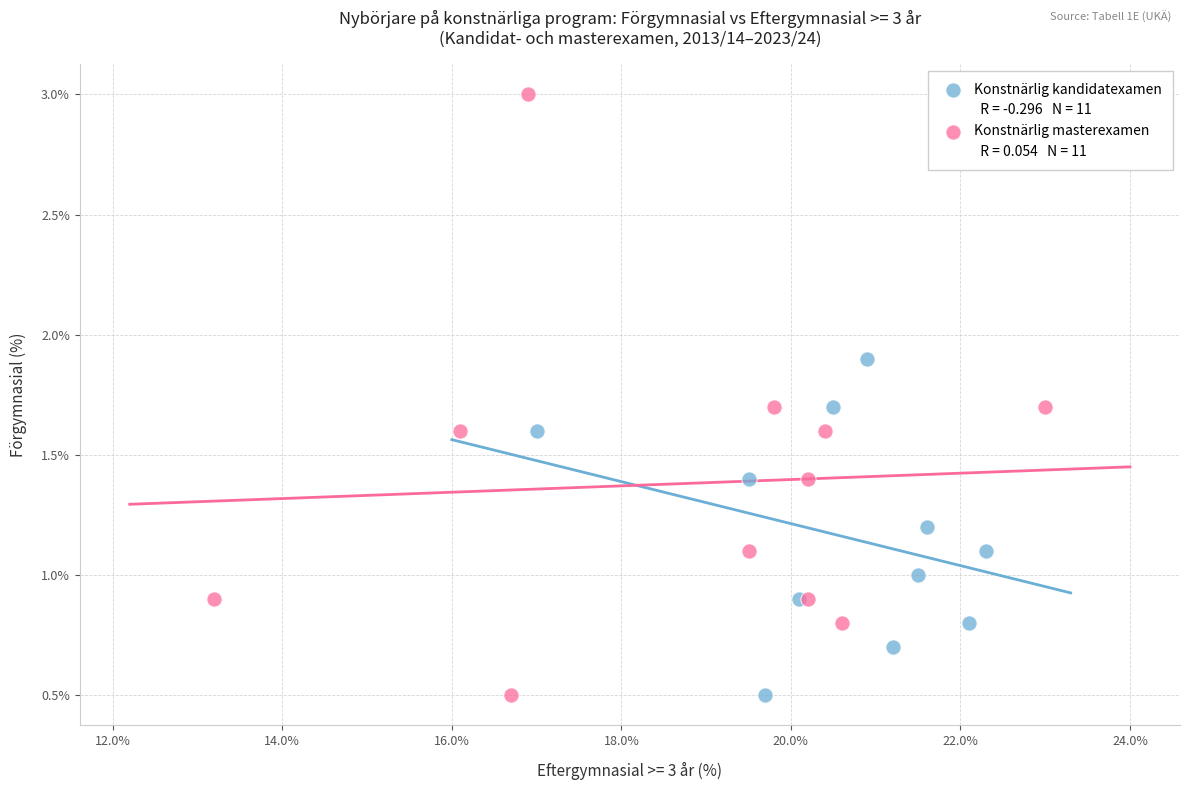

Which series reaches the maximum Y coordinate?

Konstnärlig masterexamen